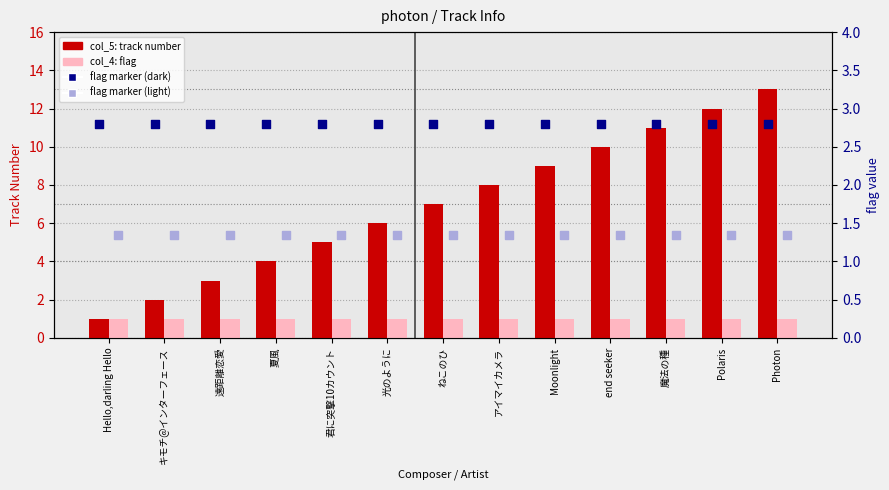

Which series reaches the minimum Y coordinate?

col_5: track number